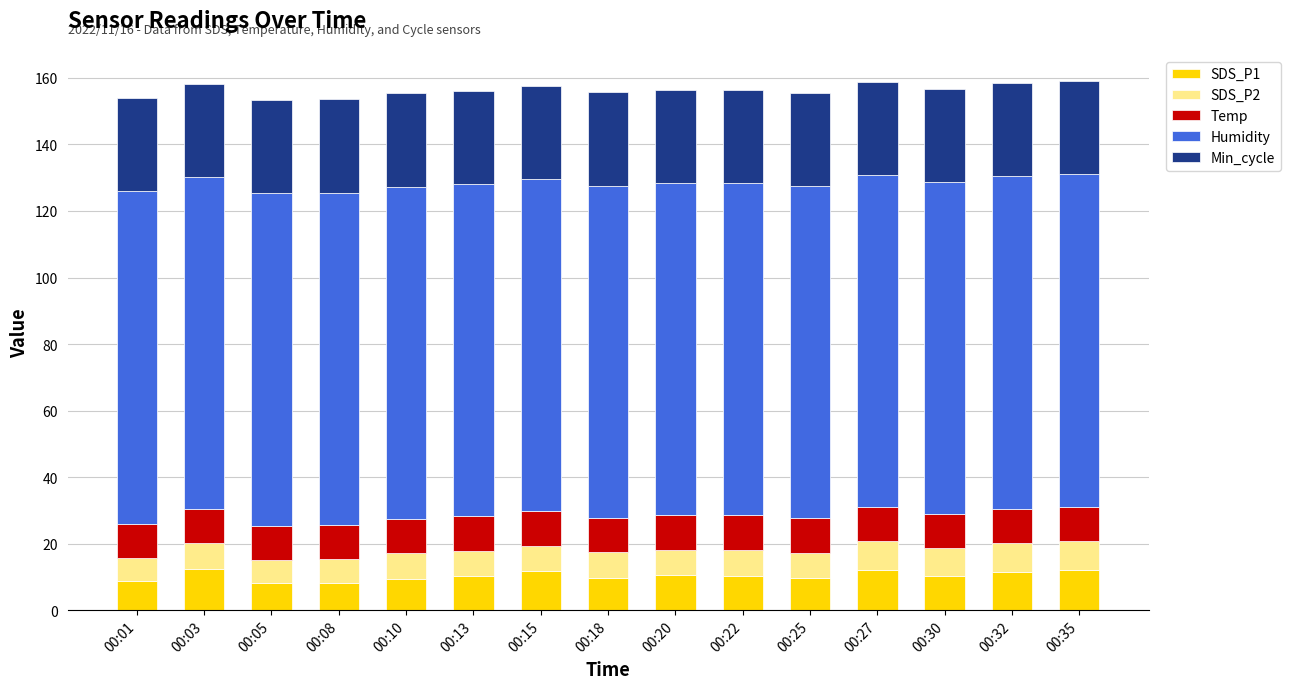

Is it true that SDS_P1 equals 10.6 at 00:20?

True